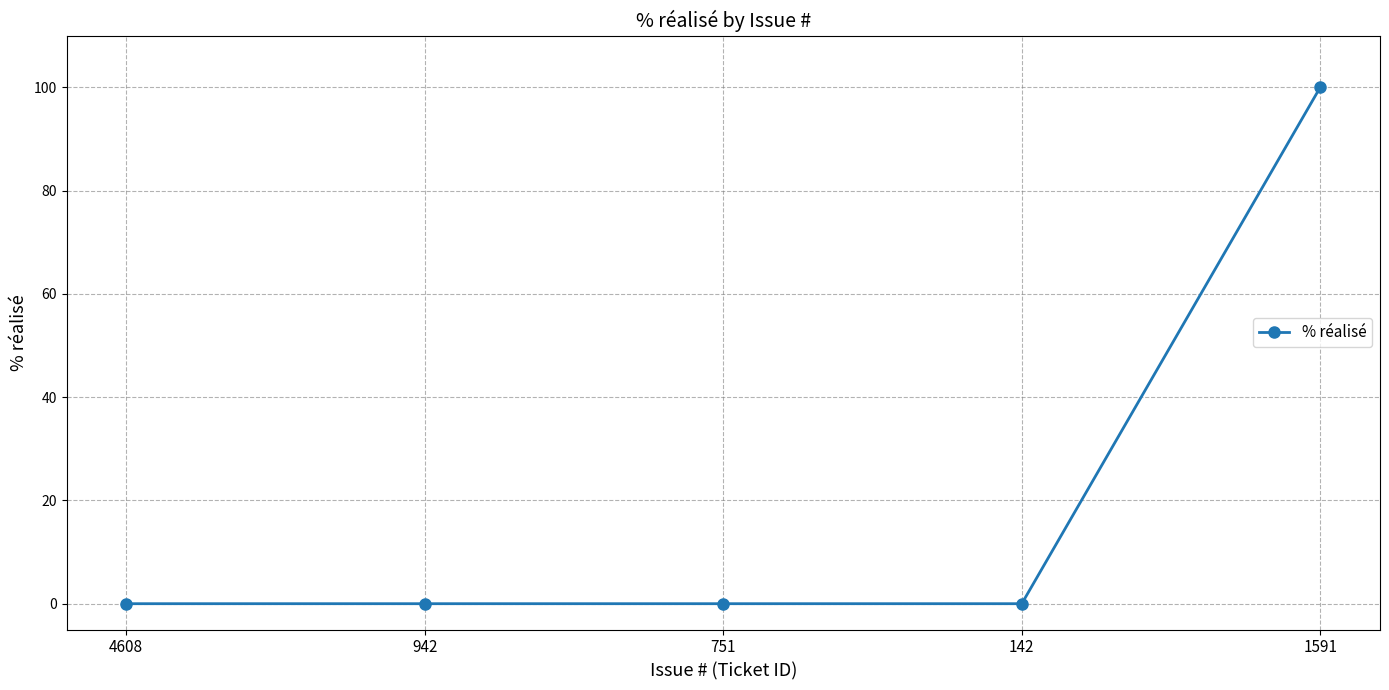

Between 1591 and 942, which is larger?

1591